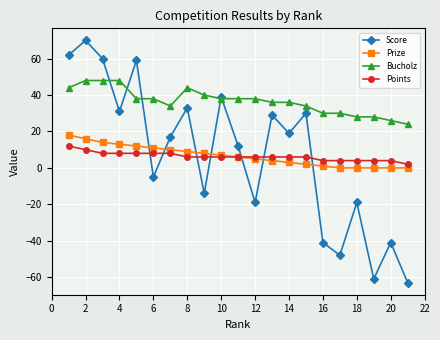

Does the chart have visible grid lines?

Yes